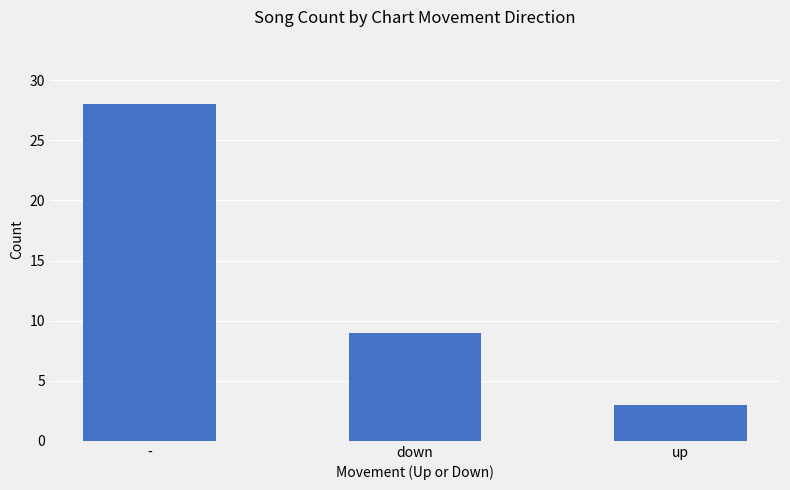

Rank the categories by value from highest to lowest.

-, down, up